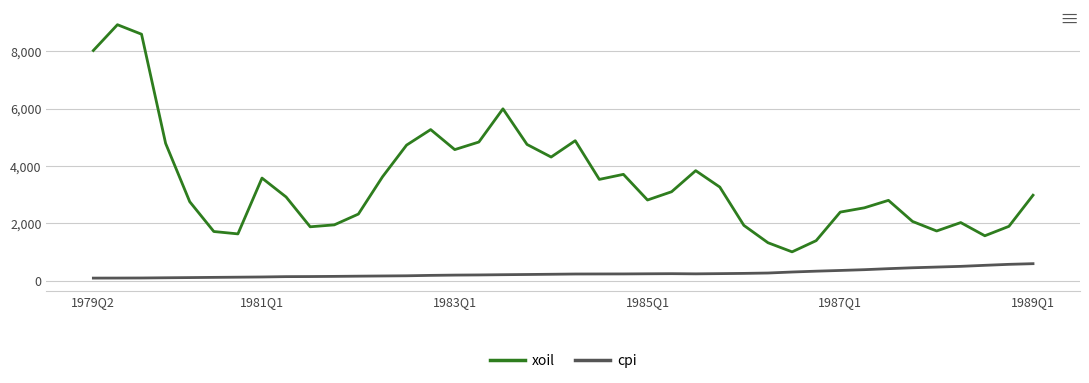

True or false: xoil and cpi intersect in this chart.

False